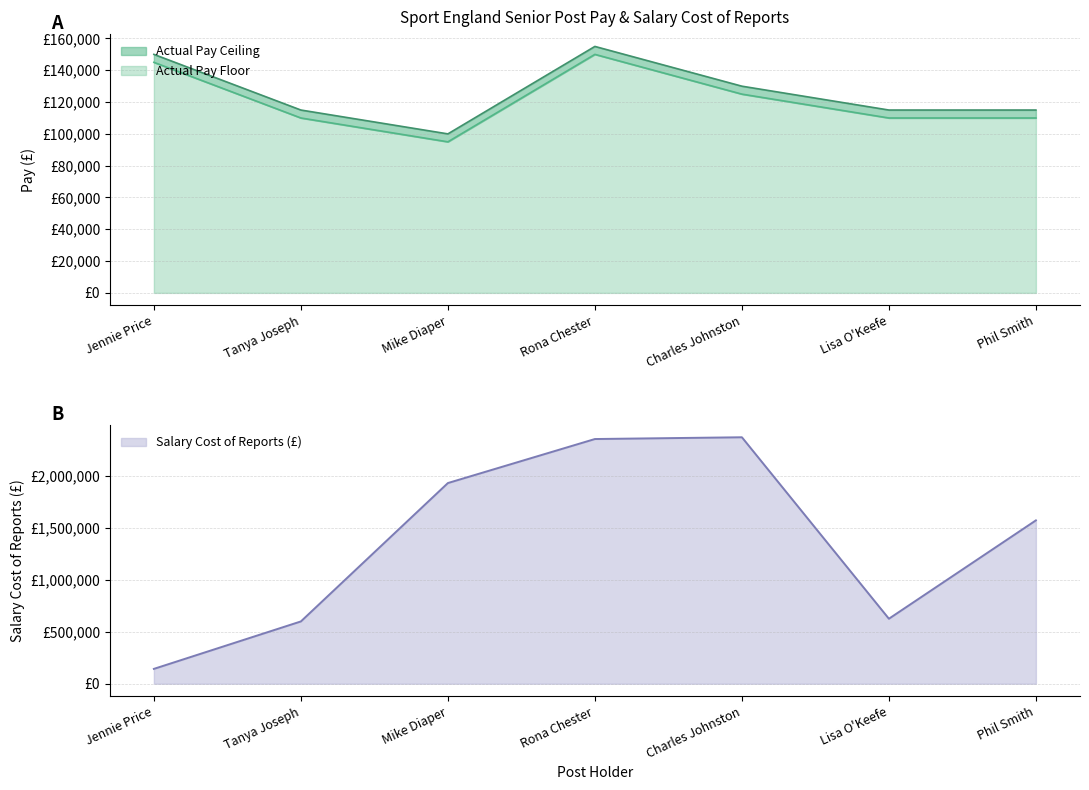

Is the value of Actual Pay Ceiling at Lisa O'Keefe greater than the value of Actual Pay Floor at Lisa O'Keefe?

No